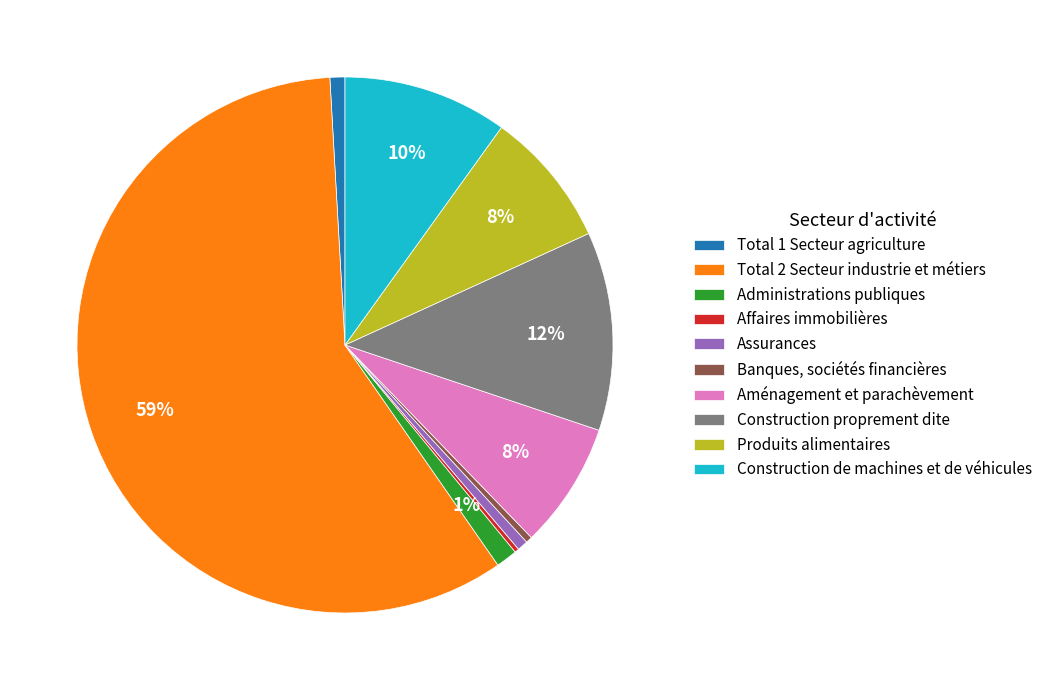

Is there a majority slice in this chart?

Yes